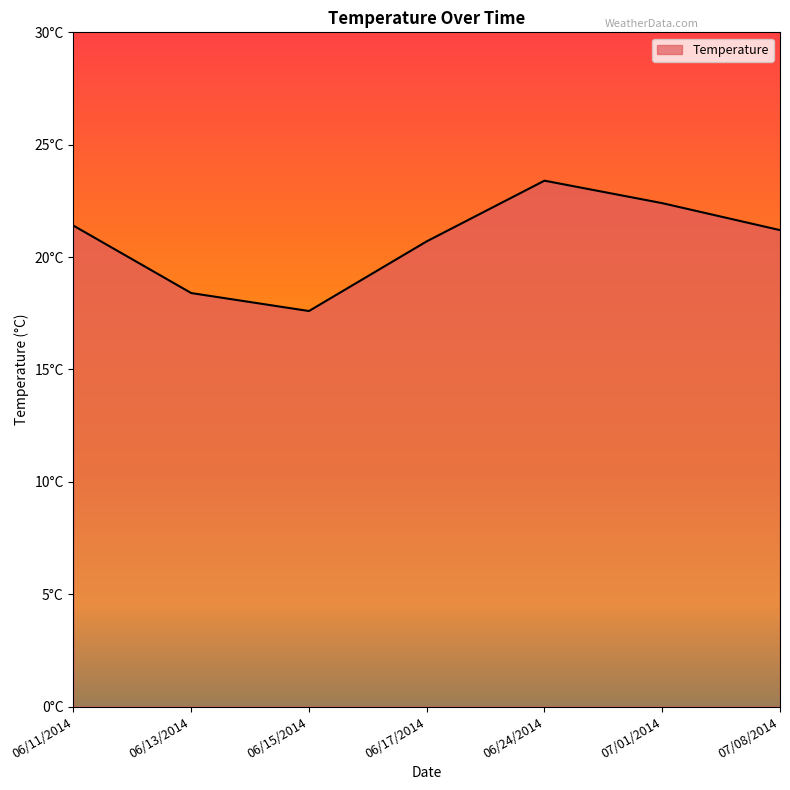

Reading left to right, extract all data points from this chart.

21.4	18.4	17.6	20.7	23.4	22.4	21.2